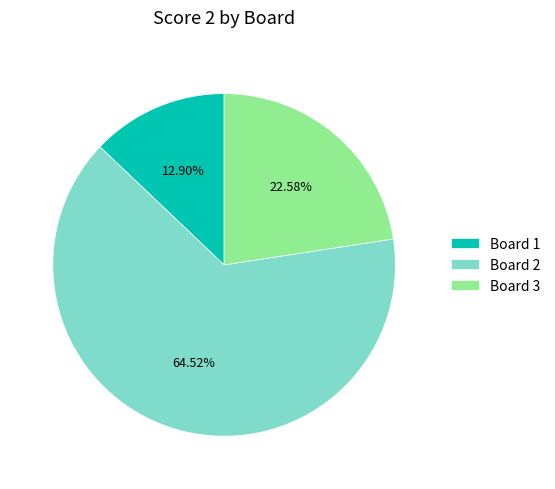

Approximately how many times larger is the value at Board 2 compared to Board 3?

2.9